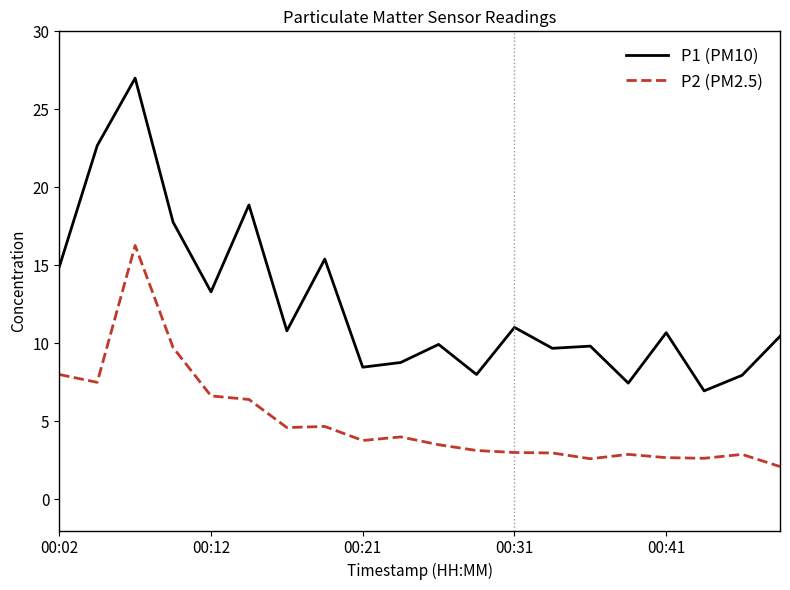

True or false: P2 (PM2.5) and P1 (PM10) cross at least once.

False